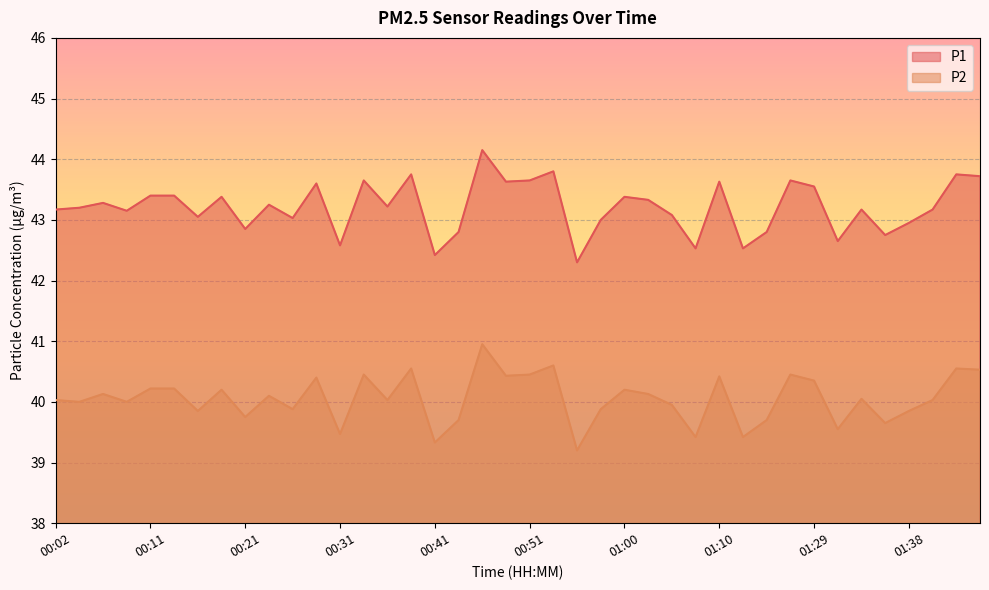

True or false: P2 has more than 2 interior local peaks.

True